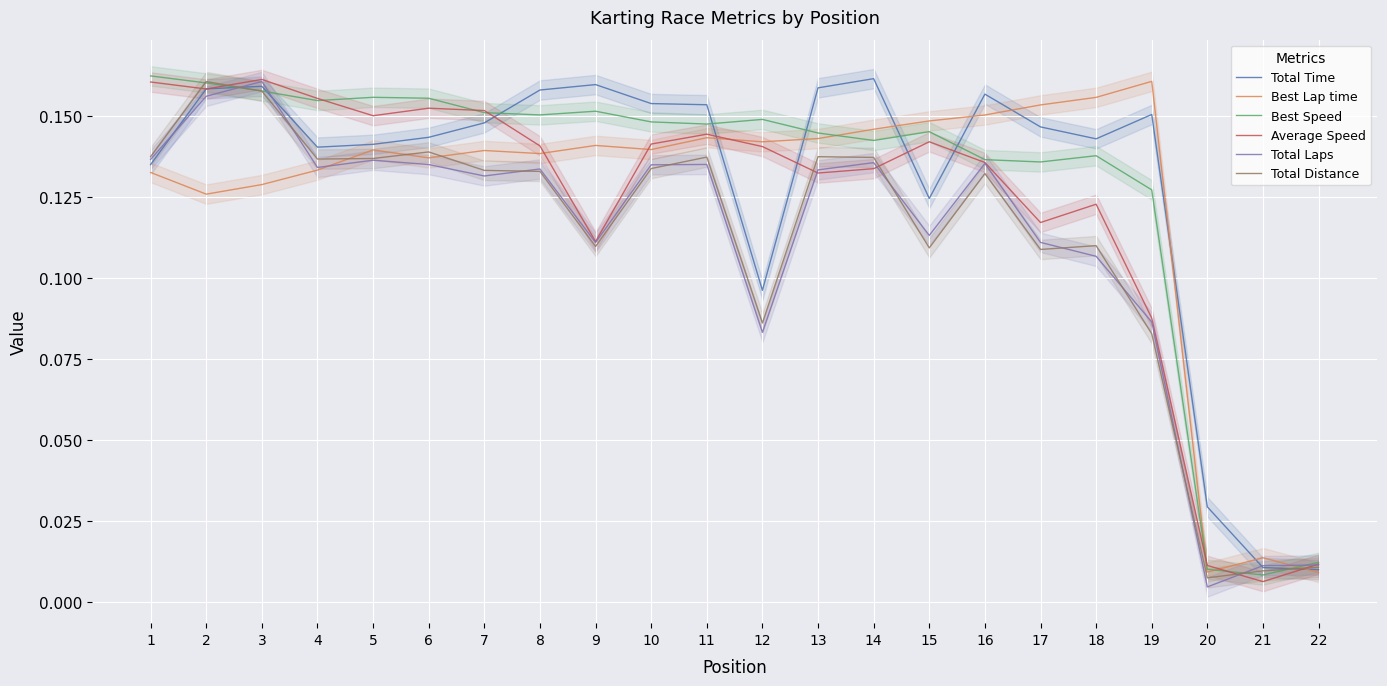

The Total Time series shows 0.1 at 17. True or false?

True